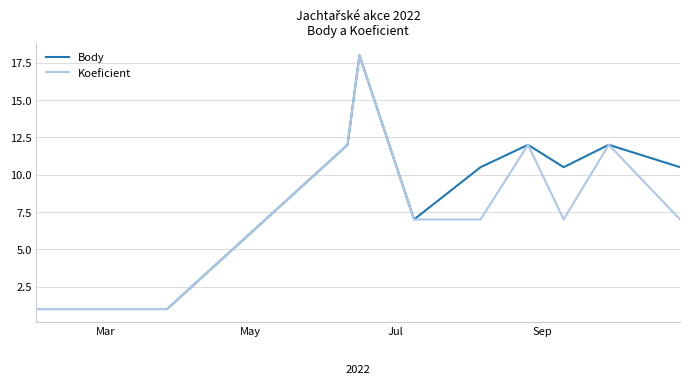

List the series in order of their overall mean, highest first.

Body, Koeficient